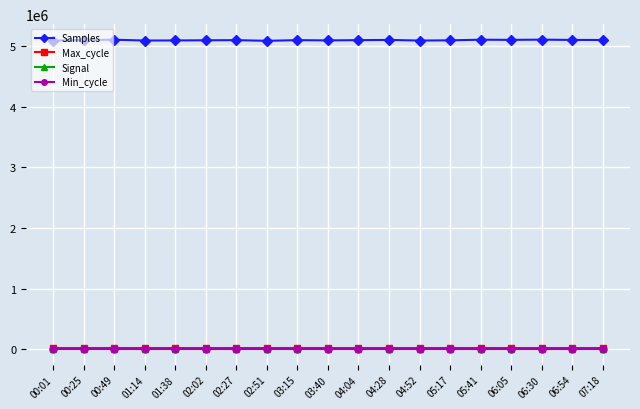

Which series has the largest total across all categories?

Samples